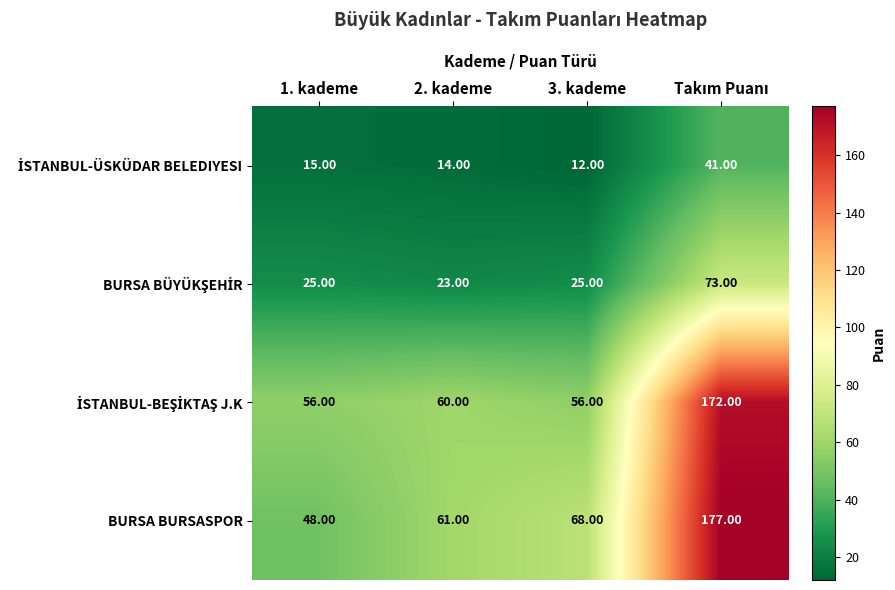

Which series has the largest range (max minus min)?

BURSA BURSASPOR